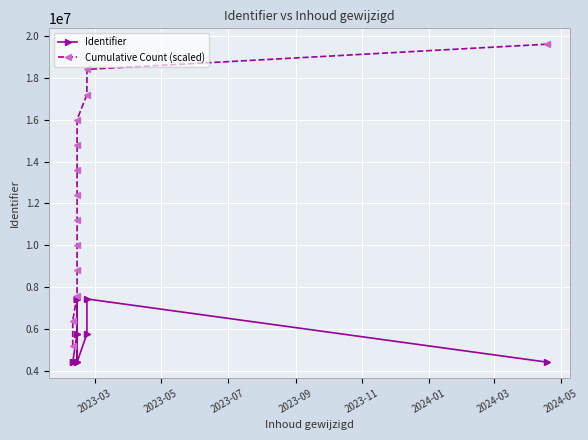

List the series in order of their peak value, lowest first.

Identifier, Cumulative Count (scaled)